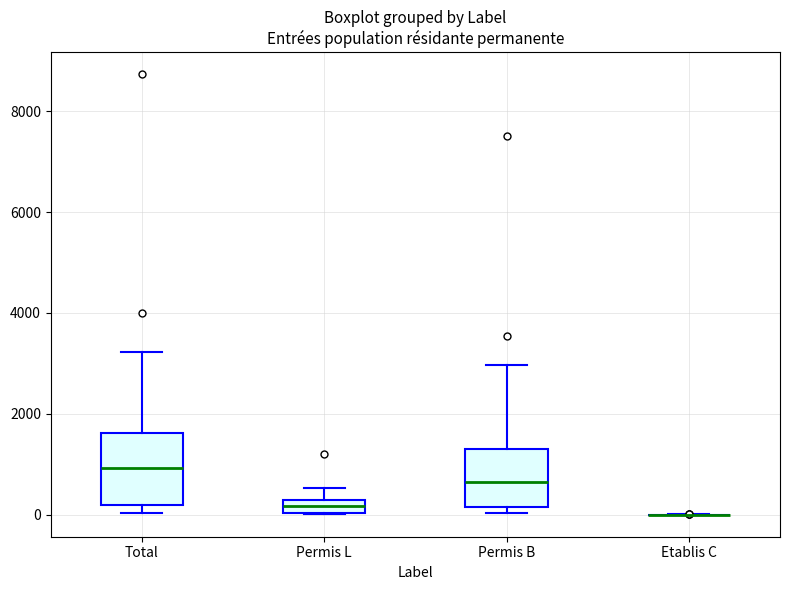

Which box is the tallest, from its lower edge to its upper edge?

Total